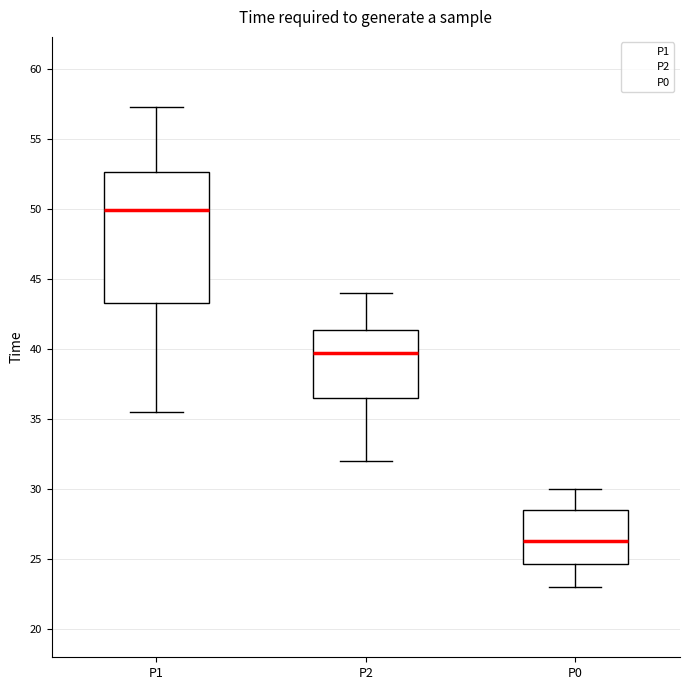

Which box's median line is the highest?

P1